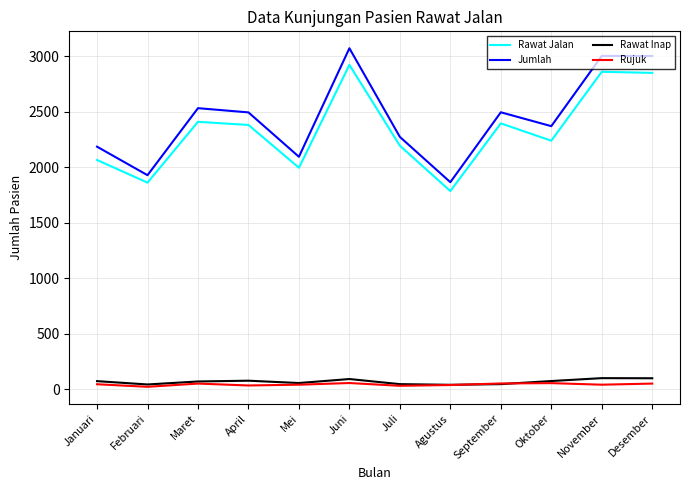

Does the chart display data point markers on the line(s)?

No